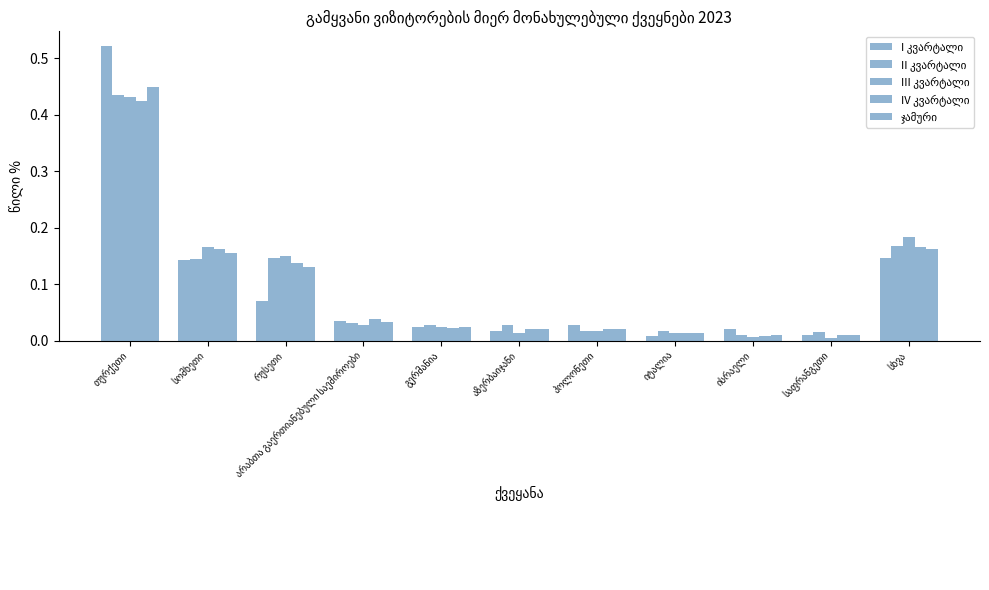

What is the difference between the maximum and second lowest values in the ჯამური series?

0.4